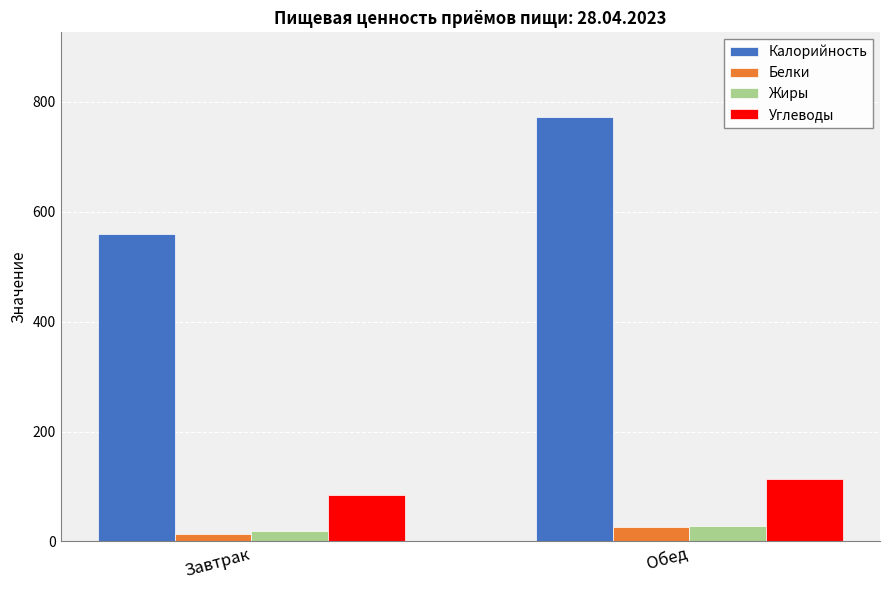

What is the minimum value shown in the chart?

13.3